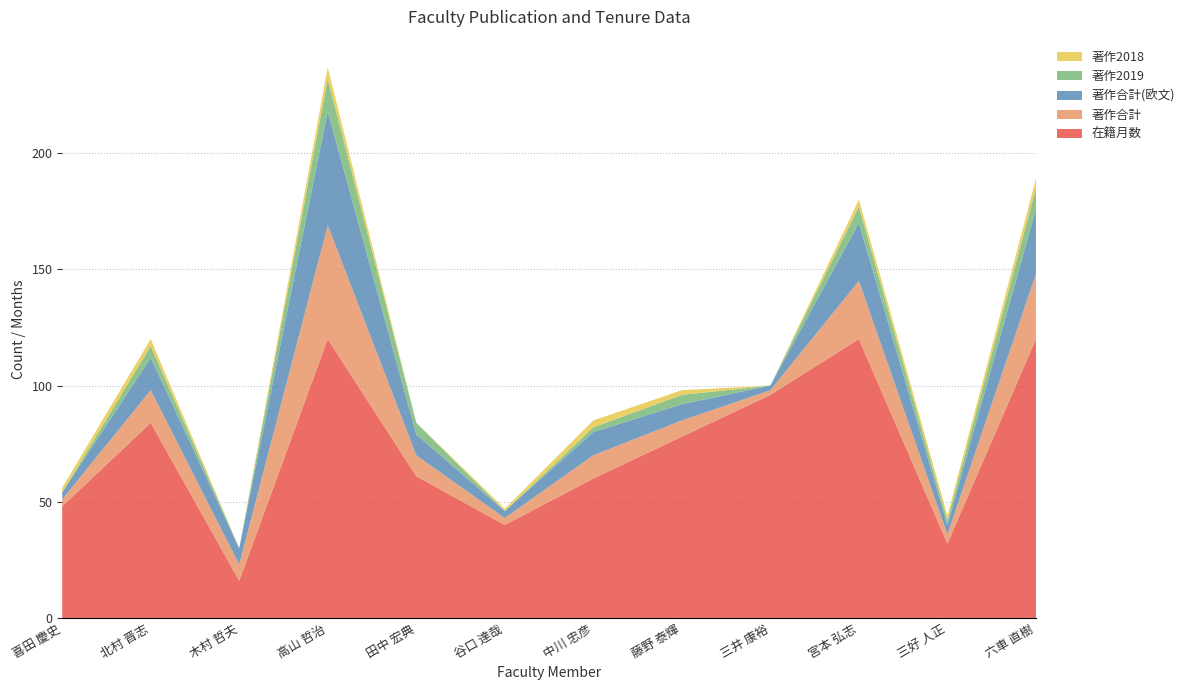

Reading left to right, list all the values displayed in this chart.

在籍月数: 喜田 慶史=48	北村 晋志=84	木村 哲夫=16	高山 哲治=120	田中 宏典=61	谷口 達哉=40	中川 忠彦=60	藤野 泰輝=78	三井 康裕=96	宮本 弘志=120	三好 人正=32	六車 直樹=120
著作合計: 喜田 慶史=3	北村 晋志=14	木村 哲夫=7	高山 哲治=49	田中 宏典=9	谷口 達哉=3	中川 忠彦=10	藤野 泰輝=7	三井 康裕=2	宮本 弘志=25	三好 人正=4	六車 直樹=28
著作合計(欧文): 喜田 慶史=3	北村 晋志=14	木村 哲夫=7	高山 哲治=49	田中 宏典=9	谷口 達哉=3	中川 忠彦=10	藤野 泰輝=7	三井 康裕=2	宮本 弘志=25	三好 人正=4	六車 直樹=28
著作2019: 喜田 慶史=0	北村 晋志=5	木村 哲夫=0	高山 哲治=14	田中 宏典=5	谷口 達哉=0	中川 忠彦=2	藤野 泰輝=4	三井 康裕=0	宮本 弘志=7	三好 人正=2	六車 直樹=9
著作2018: 喜田 慶史=2	北村 晋志=3	木村 哲夫=0	高山 哲治=5	田中 宏典=0	谷口 達哉=1	中川 忠彦=3	藤野 泰輝=2	三井 康裕=0	宮本 弘志=3	三好 人正=2	六車 直樹=4